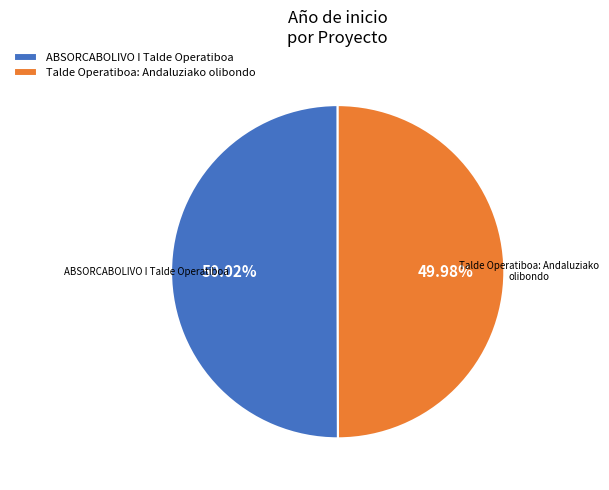

Approximately how many times larger is the value at Talde Operatiboa: Andaluziako olibondo compared to ABSORCABOLIVO I Talde Operatiboa?

1.0